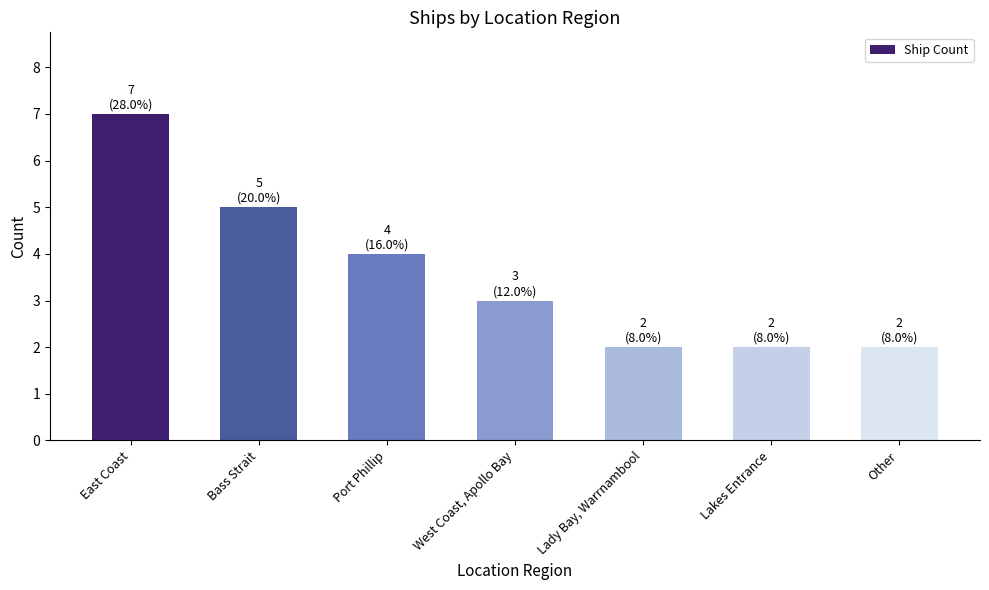

Is it true that the value at Bass Strait is 3?

False